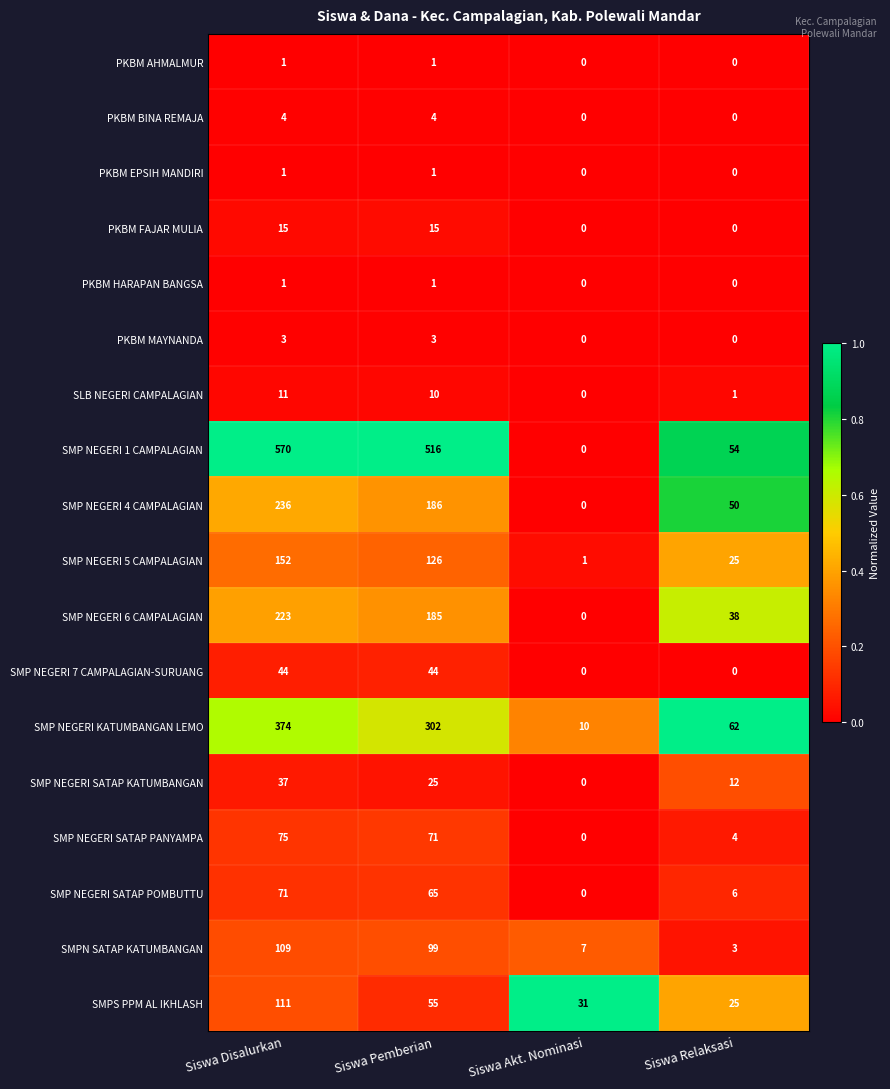

Which series has the largest total across all categories?

SMP NEGERI 1 CAMPALAGIAN